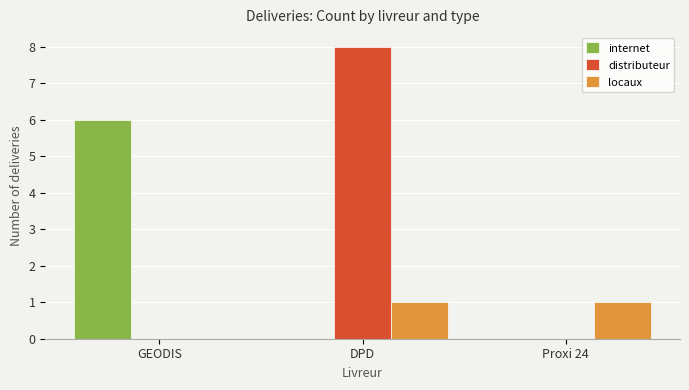

What is the total value across all series at GEODIS?

6